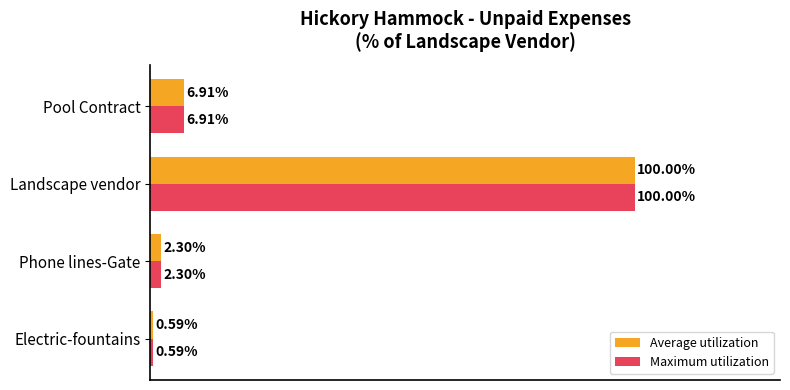

Is the value of Maximum utilization at Phone lines-Gate greater than the value of Average utilization at Pool Contract?

No